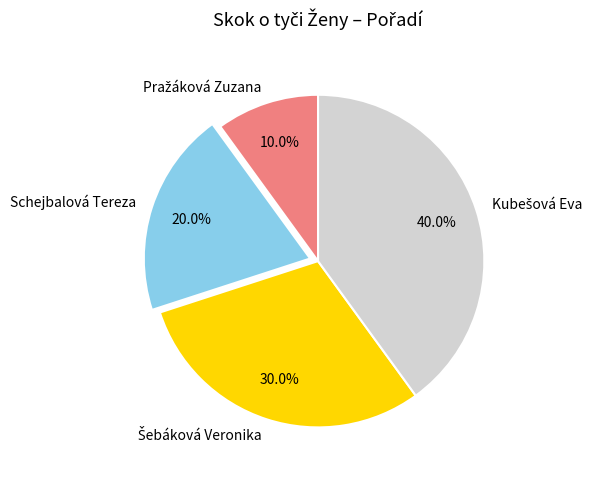

How many slices are in this pie chart?

4